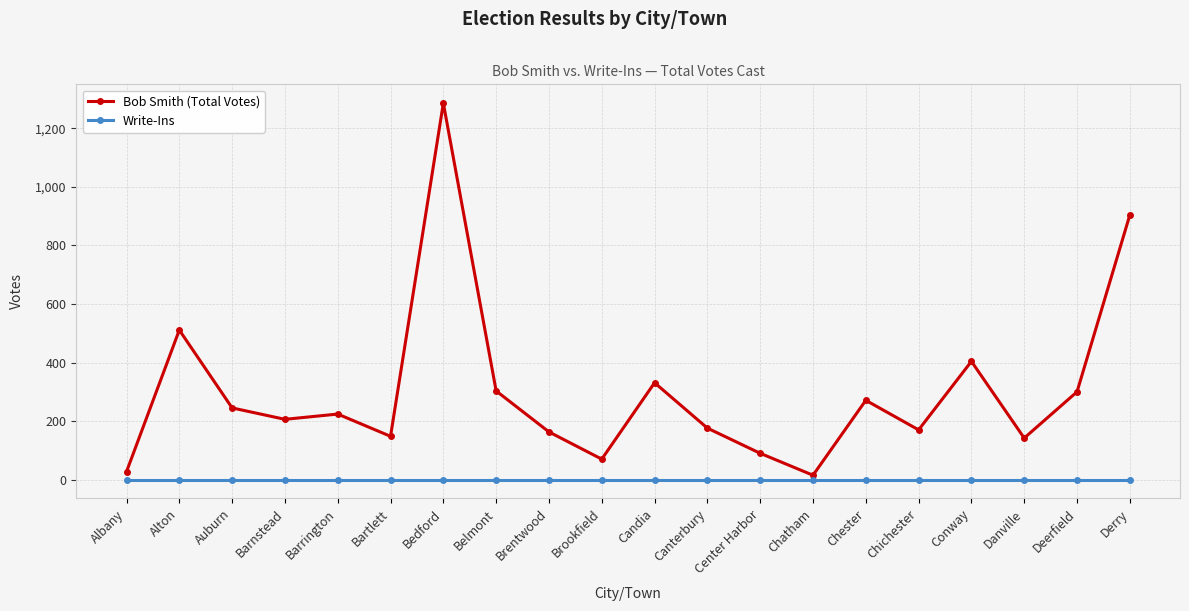

List the series in order of their peak value, lowest first.

Write-Ins, Bob Smith (Total Votes)